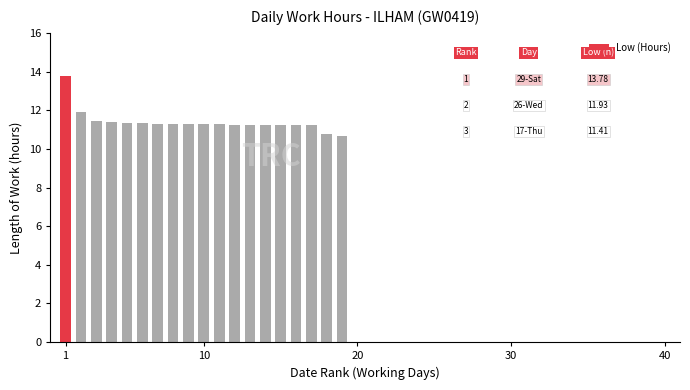

What is the value of the 16th bar from the left?

11.2